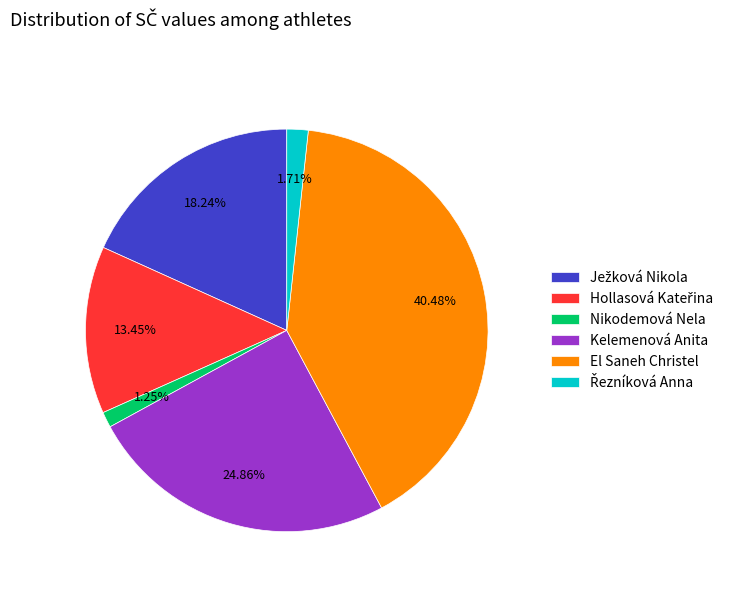

Which slice is the largest?

El Saneh Christel